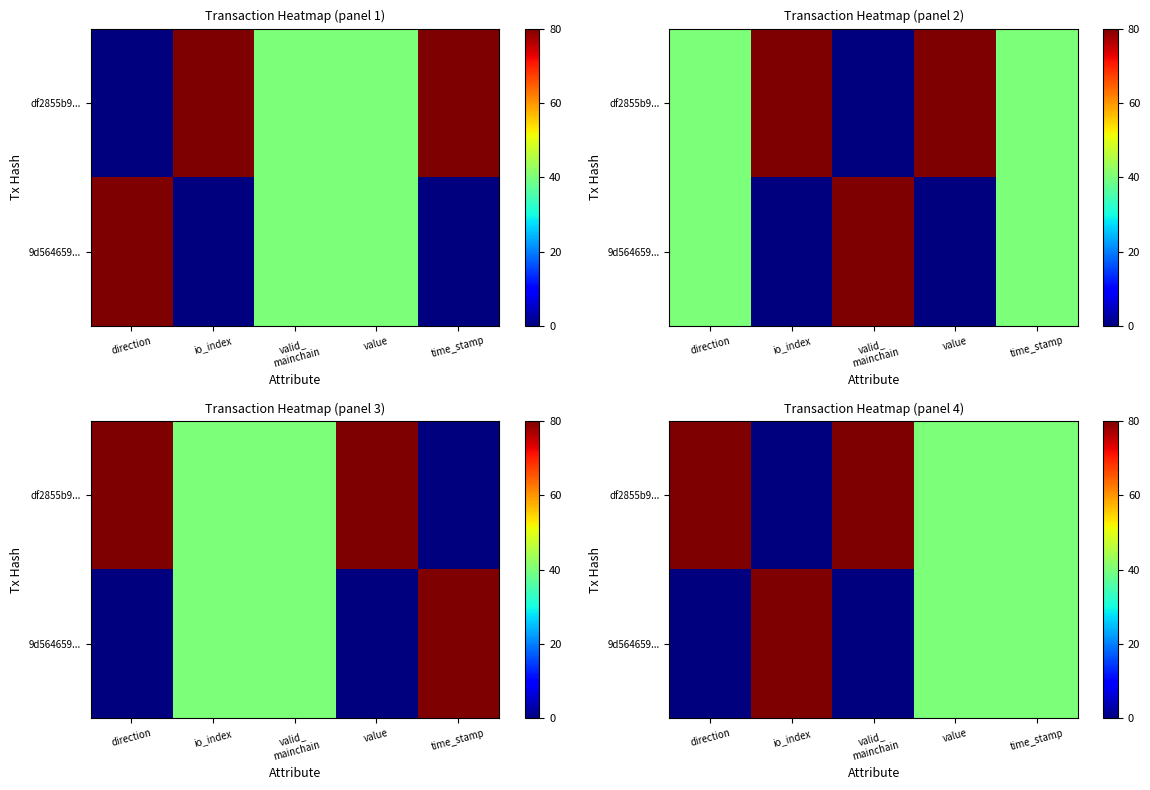

Which series changed the most between direction and io_index?

df2855b9...